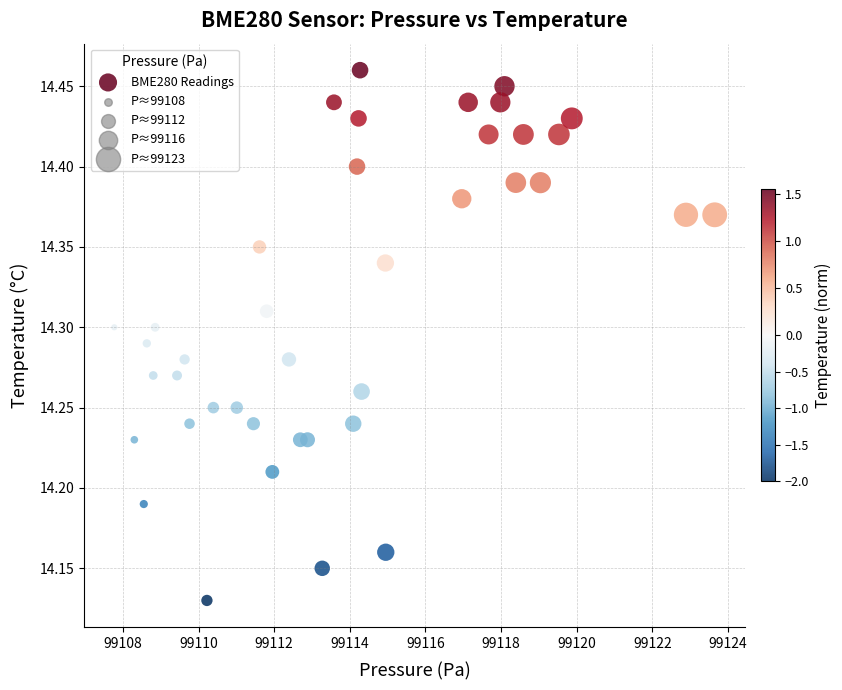

What is the range of X values (max minus min)?

15.9